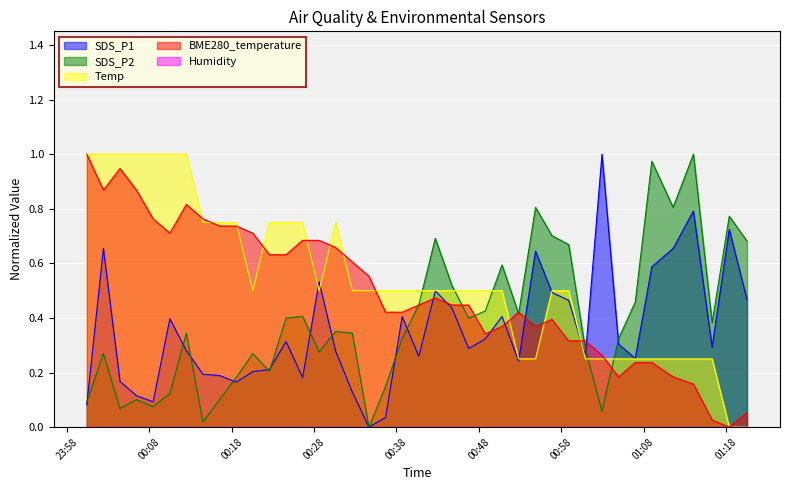

Which series has the largest total across all categories?

Temp